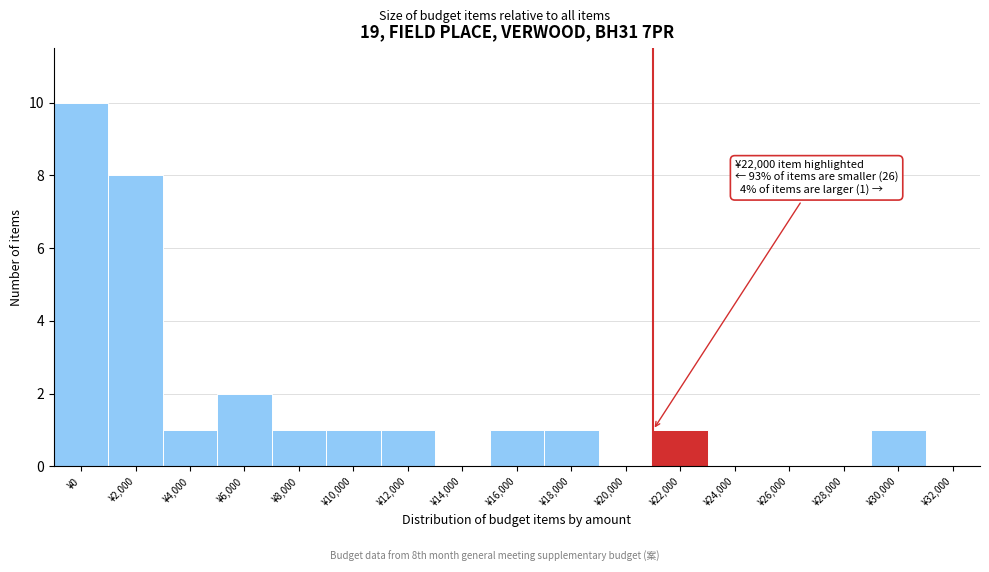

Reading left to right, extract all data points from this chart.

¥0=10	¥2,000=8	¥4,000=1	¥6,000=2	¥8,000=1	¥10,000=1	¥12,000=1	¥14,000=0	¥16,000=1	¥18,000=1	¥20,000=0	¥22,000=1	¥24,000=0	¥26,000=0	¥28,000=0	¥30,000=1	¥32,000=0